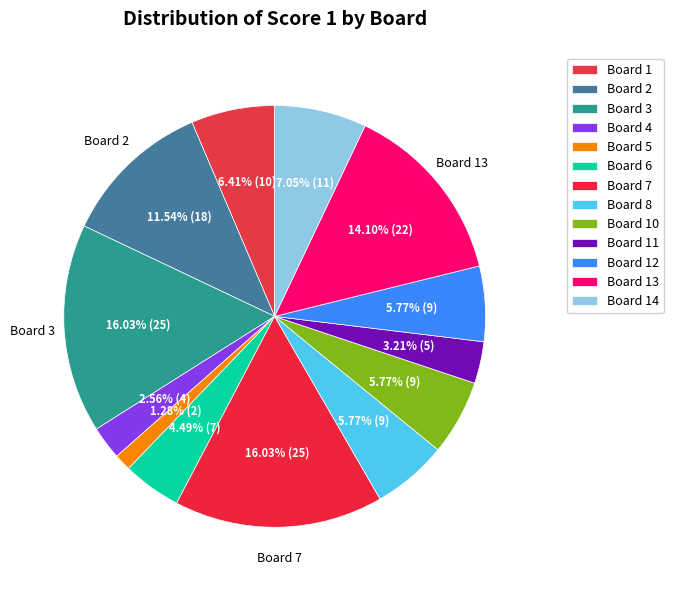

To the nearest percent, what is the difference between the Board 8 and Board 13 slice percentages?

8%